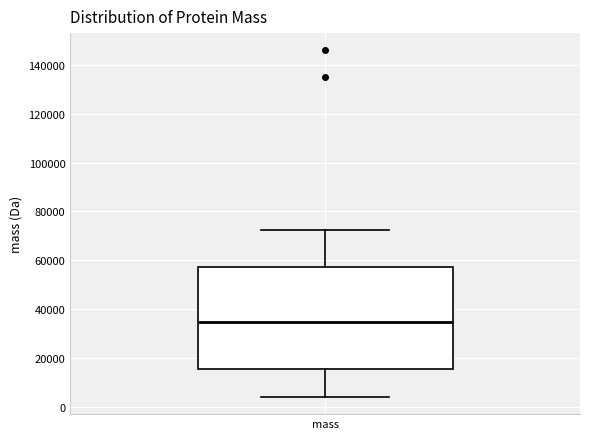

Where does the lower whisker of the box for mass end on the y-axis? The values are not printed on the chart, so give them approximately, as read against the axis.

4000